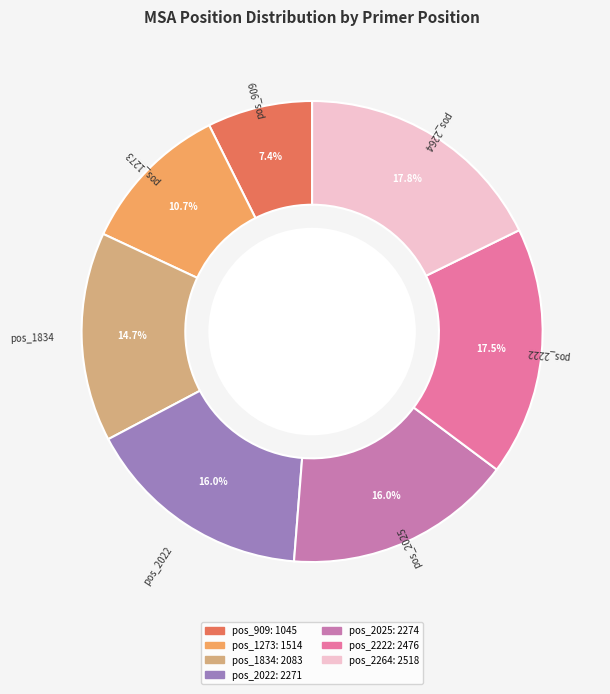

Which has a higher value, pos_2022 or pos_909?

pos_2022